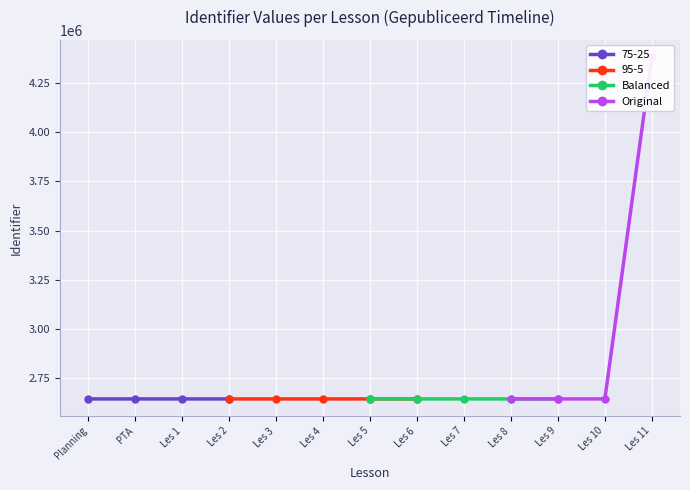

The chart shows a value of 791498 at Les 3. True or false?

False